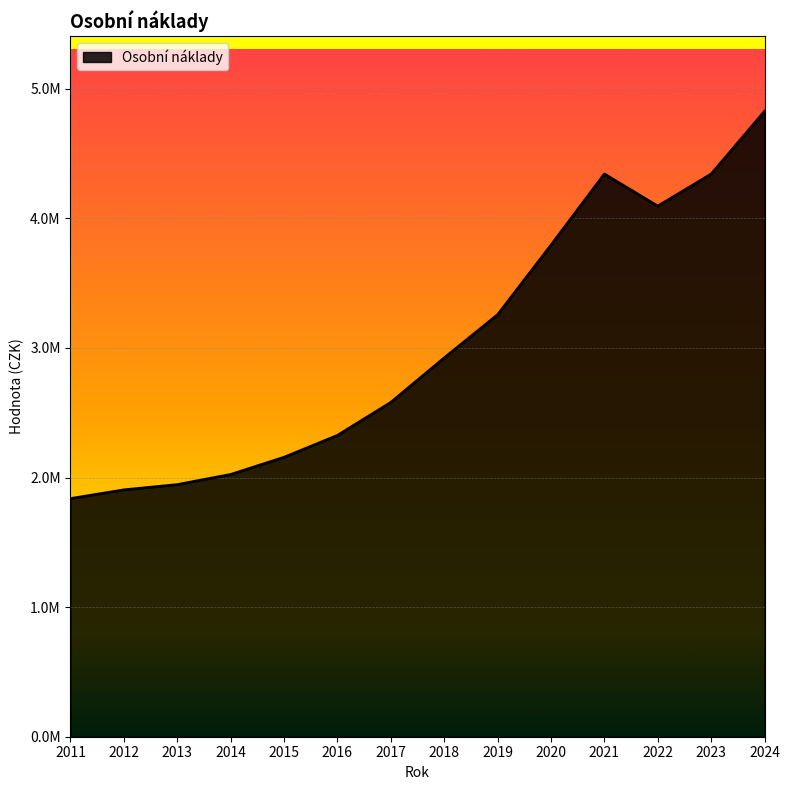

True or false: there are more than 0 points higher than both neighbors.

True